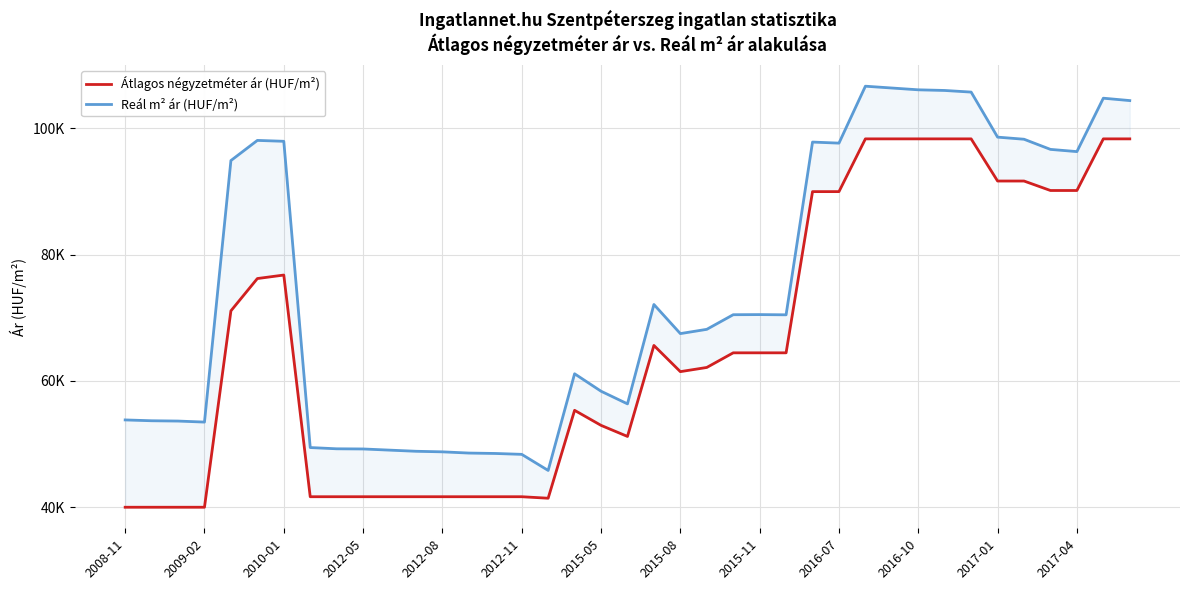

How many distinct data groups are displayed?

2